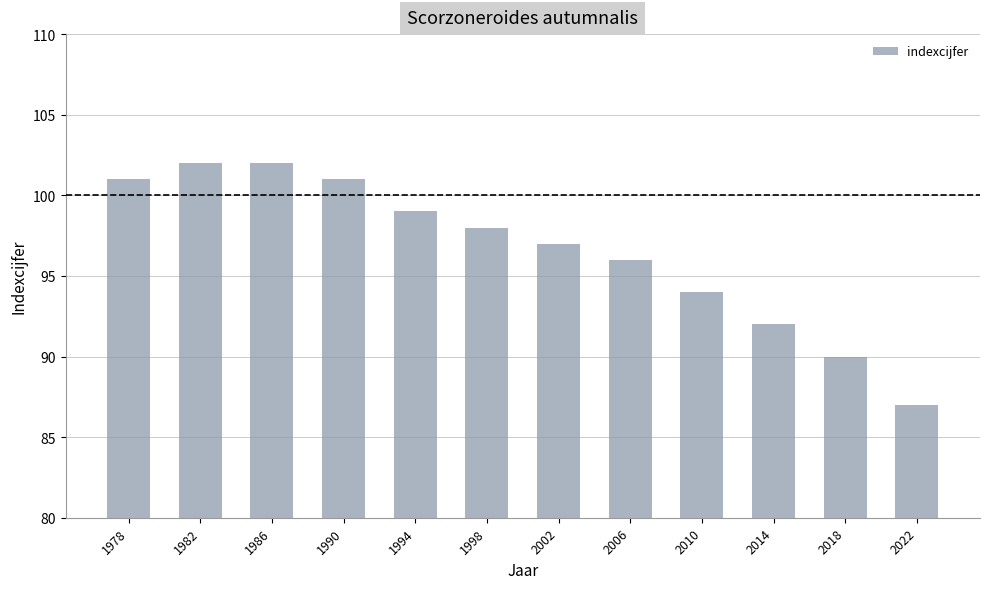

How many data points does each series have?

12